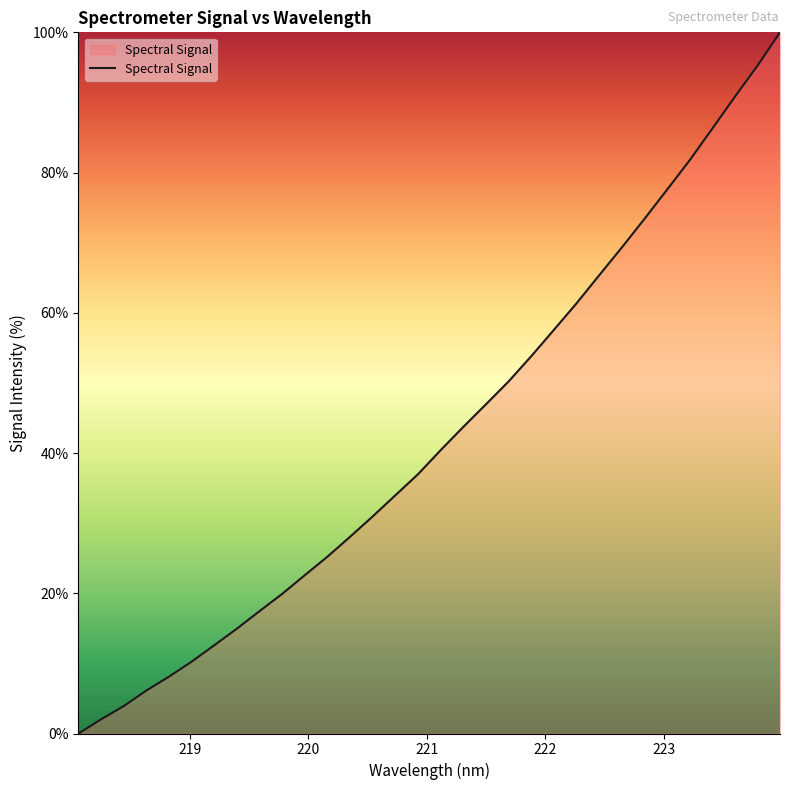

What is the difference between the maximum and minimum values?

100.0